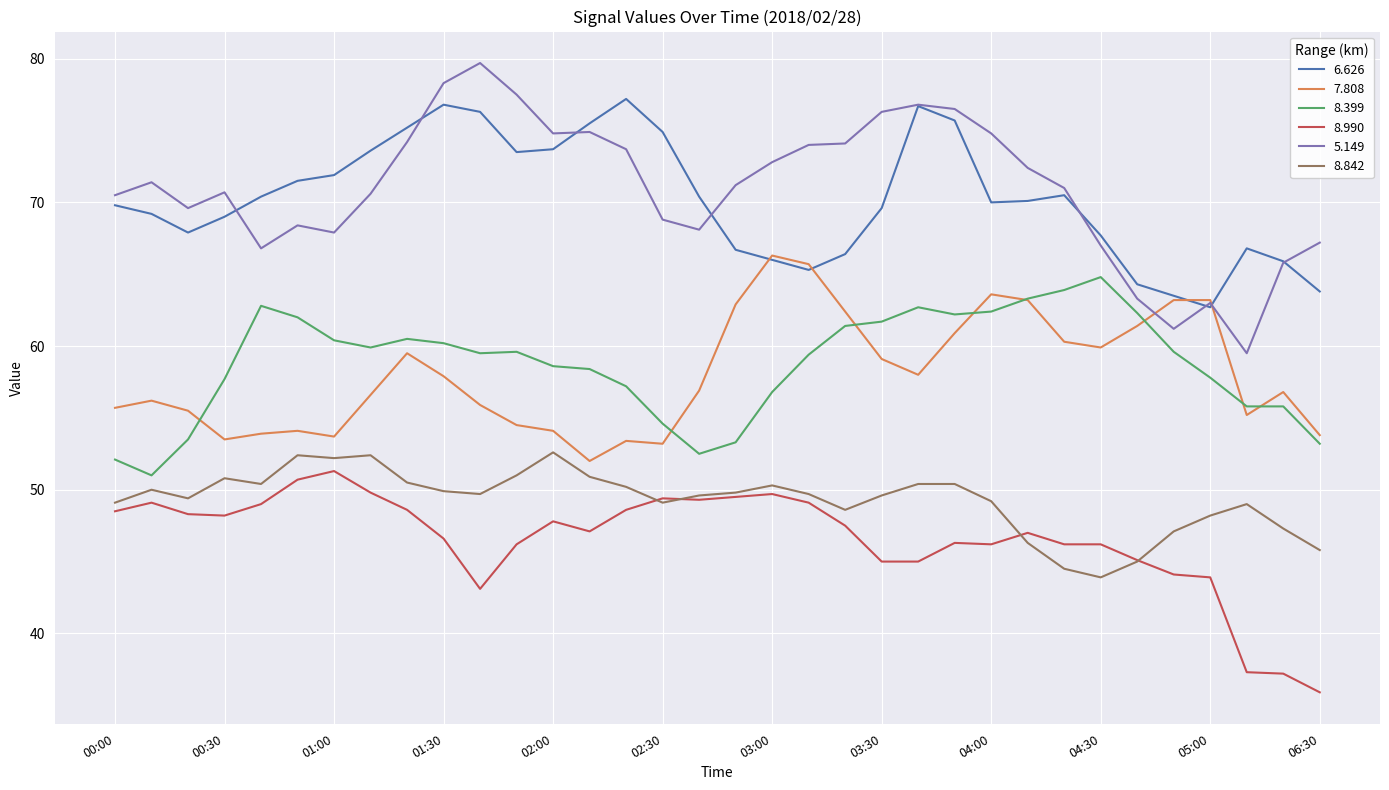

What is the minimum value for 7.808?

52.0